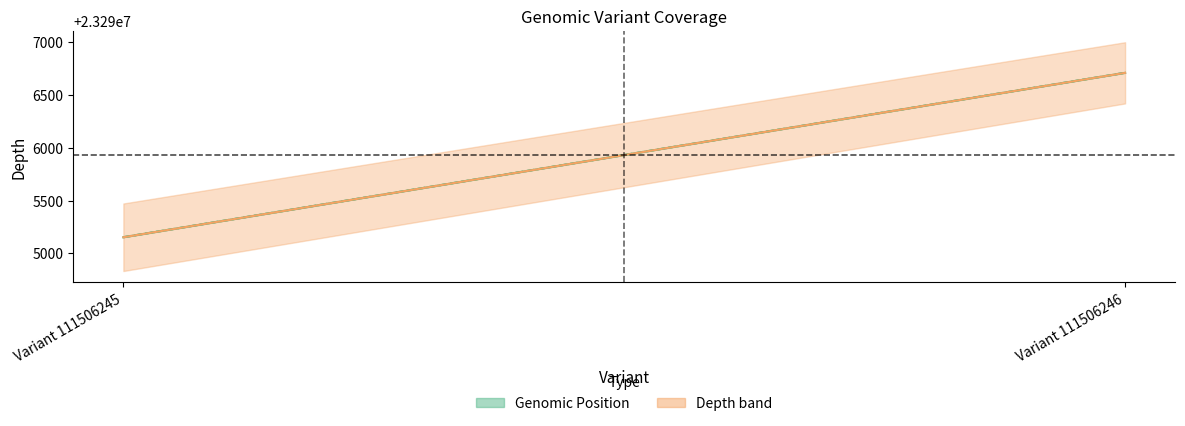

What is the value of the stop point at the 2nd from the left?

23296711